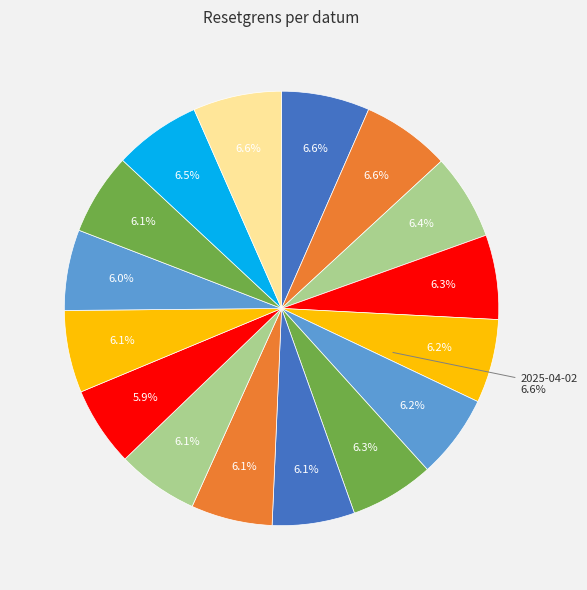

Rank the categories by value from highest to lowest.

2025-04-02, 2025-04-24, 2025-04-25, 2025-04-03, 2025-04-23, 2025-04-22, 2025-04-15, 2025-04-16, 2025-04-17, 2025-04-14, 2025-04-08, 2025-04-04, 2025-04-10, 2025-04-11, 2025-04-07, 2025-04-09